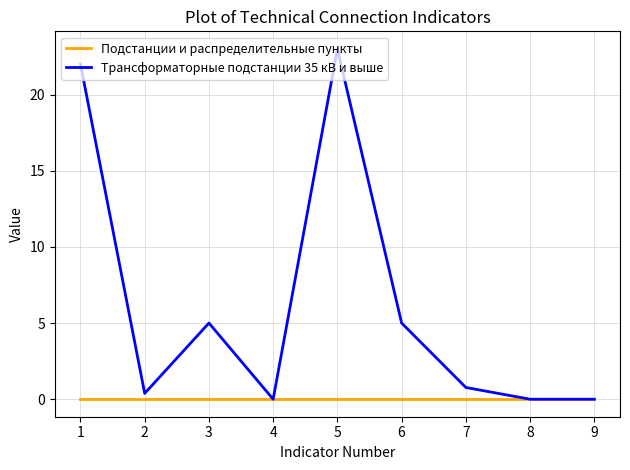

Rank the series by their maximum value, from lowest to highest.

Подстанции и распределительные пункты, Трансформаторные подстанции 35 кВ и выше